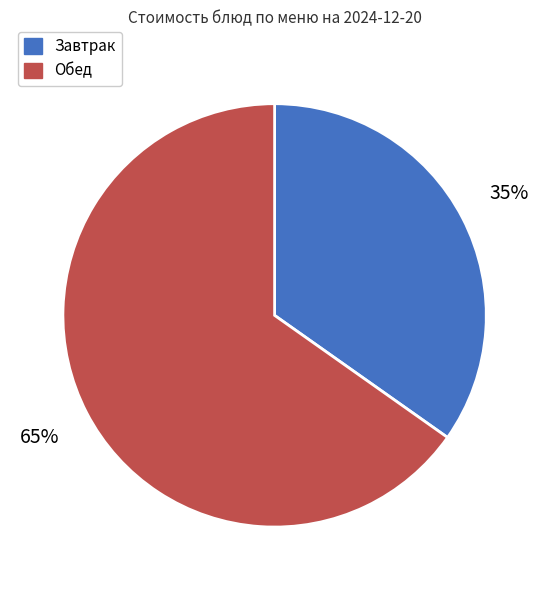

To the nearest percent, what is the difference between the largest and smallest slice percentages?

30%